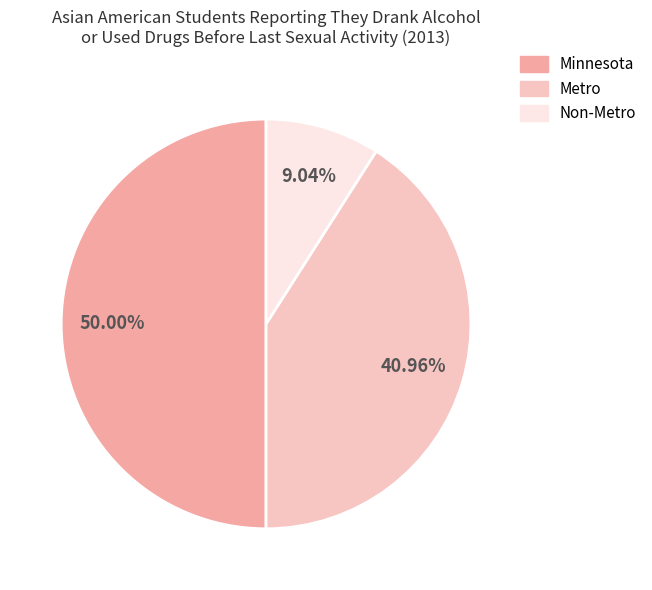

Is it true that Non-Metro is 18% of the pie?

False